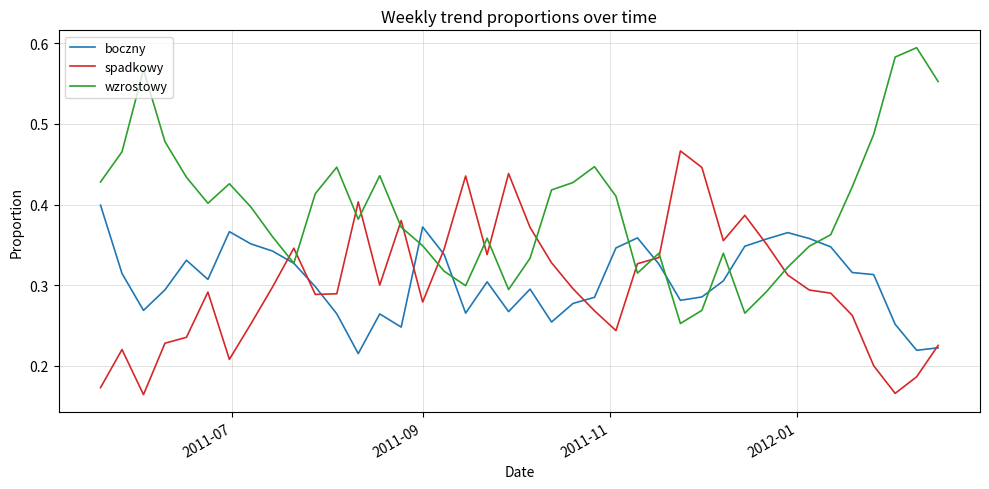

List the series in order of their peak value, highest first.

wzrostowy, spadkowy, boczny